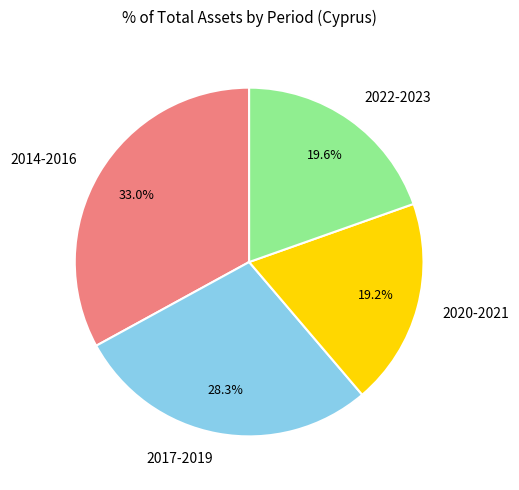

Which category has the biggest portion of the pie?

2014-2016